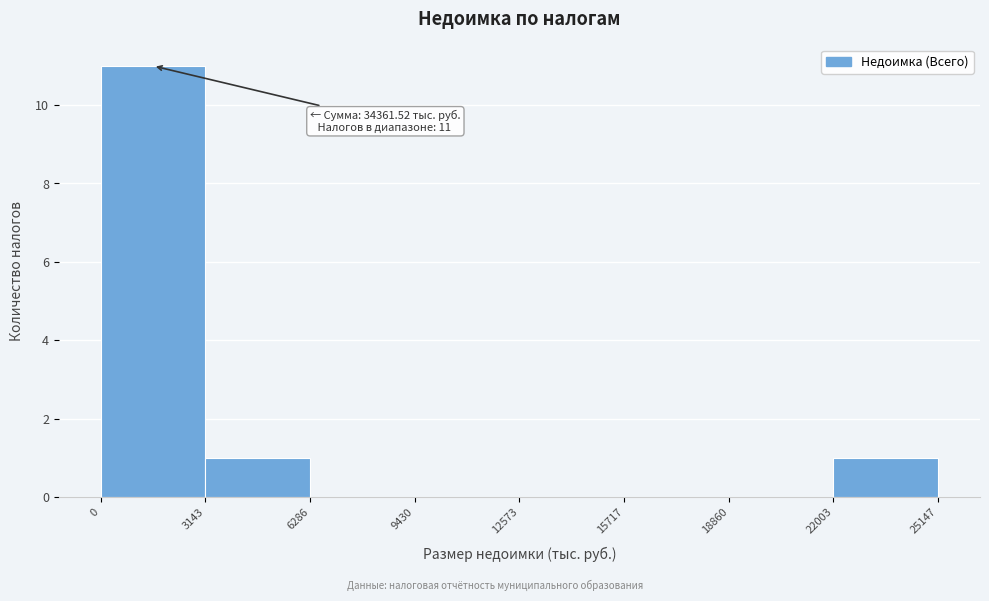

Over which range of the x-axis is the bar tallest?

0 to 3143